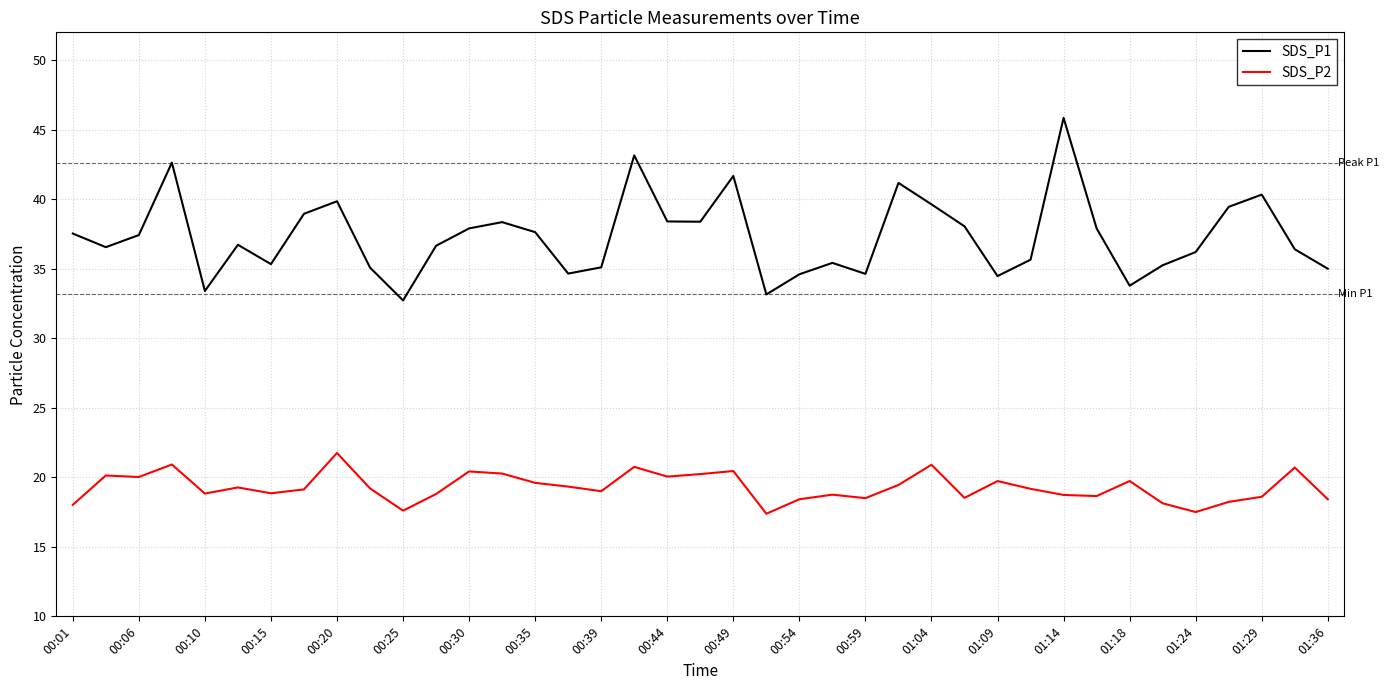

What is the average value of the SDS_P2 series?

19.3